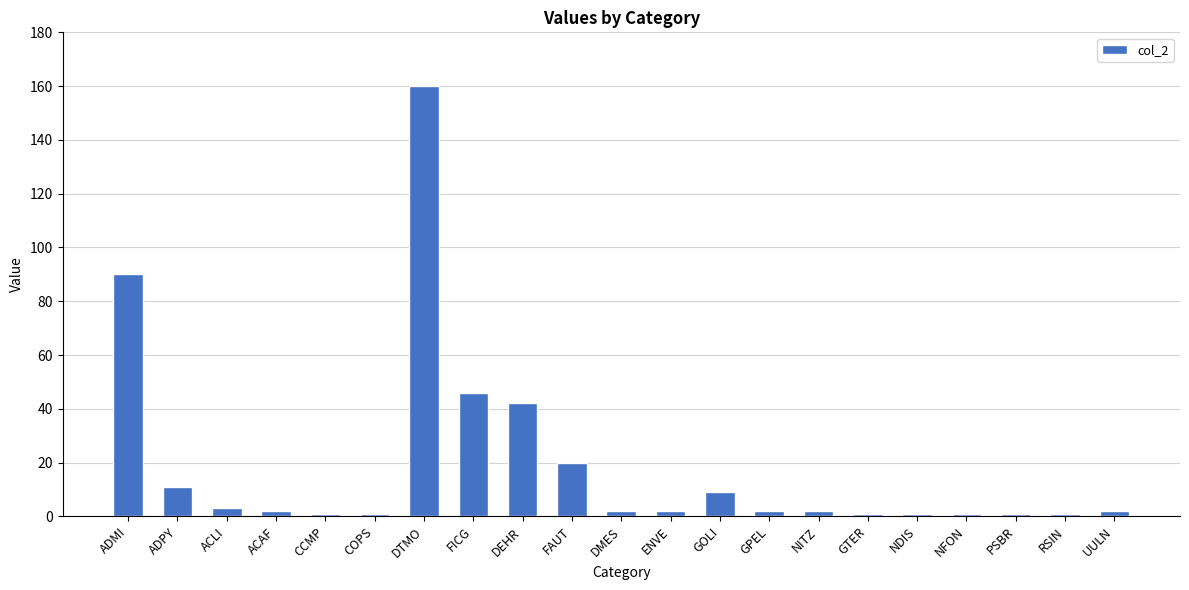

How many bars are there in total?

21